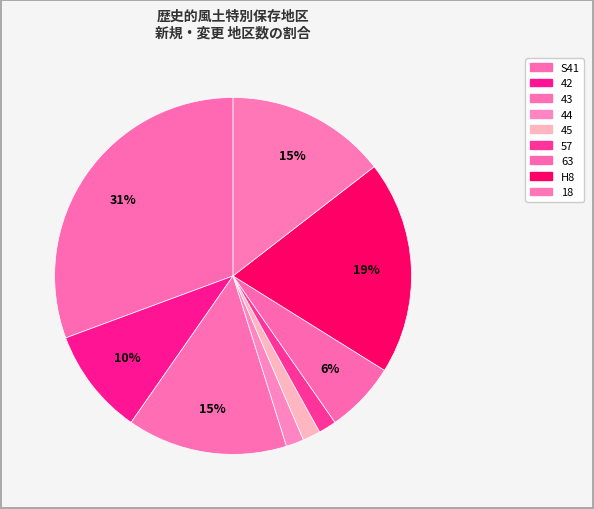

Does any single category account for the majority?

No